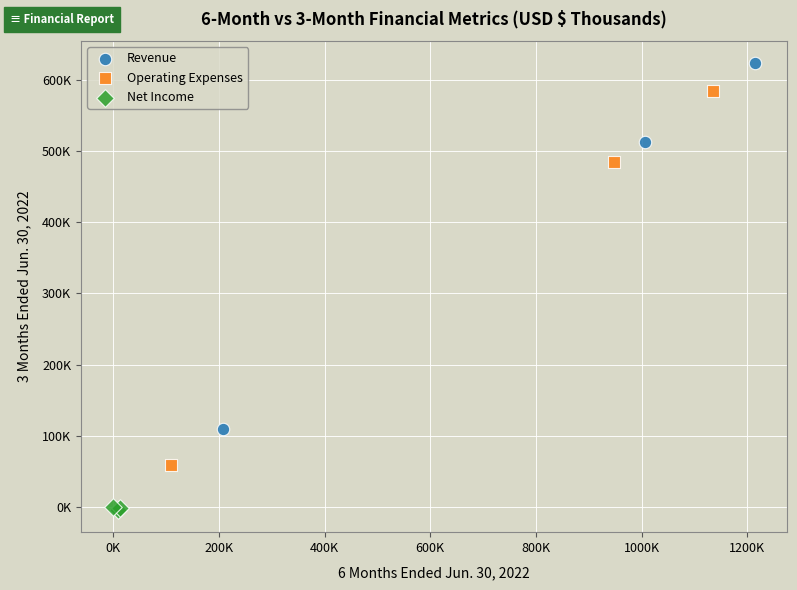

Which series contains the highest Y value?

Revenue